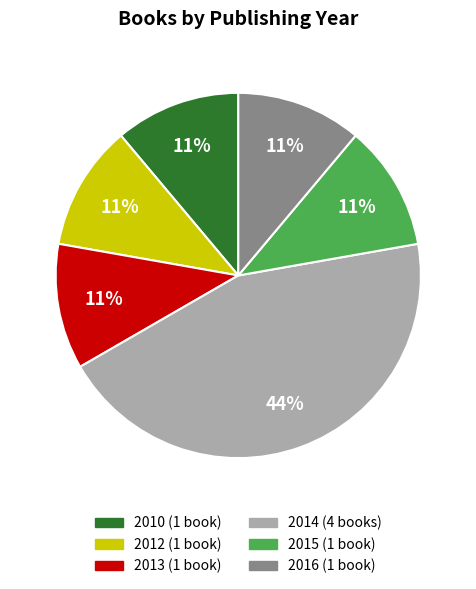

Is there any slice that represents more than half of the pie?

No